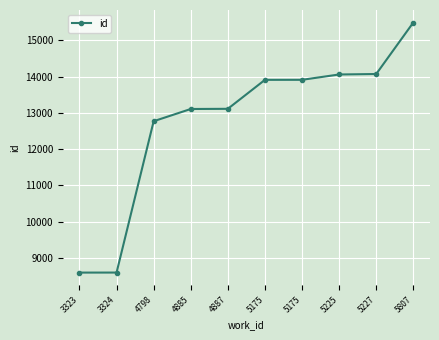

True or false: the data shows 25073 at 5227.

False